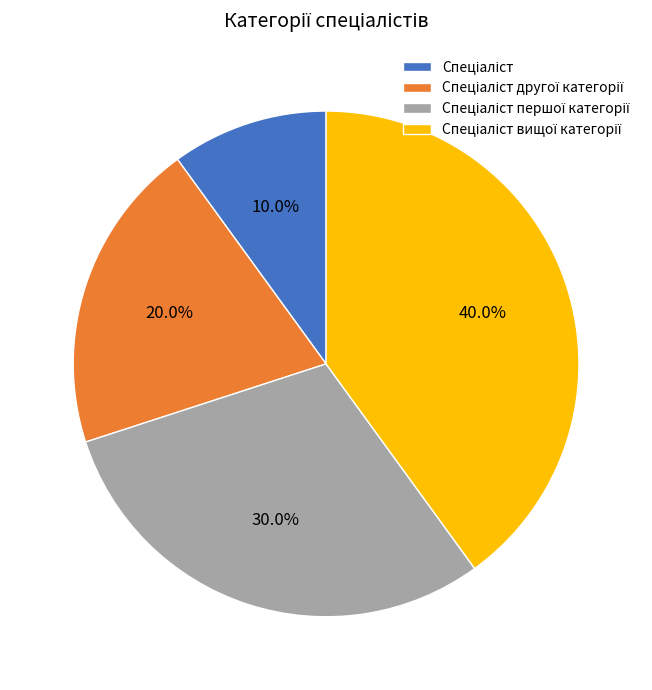

Is there a majority slice in this chart?

No